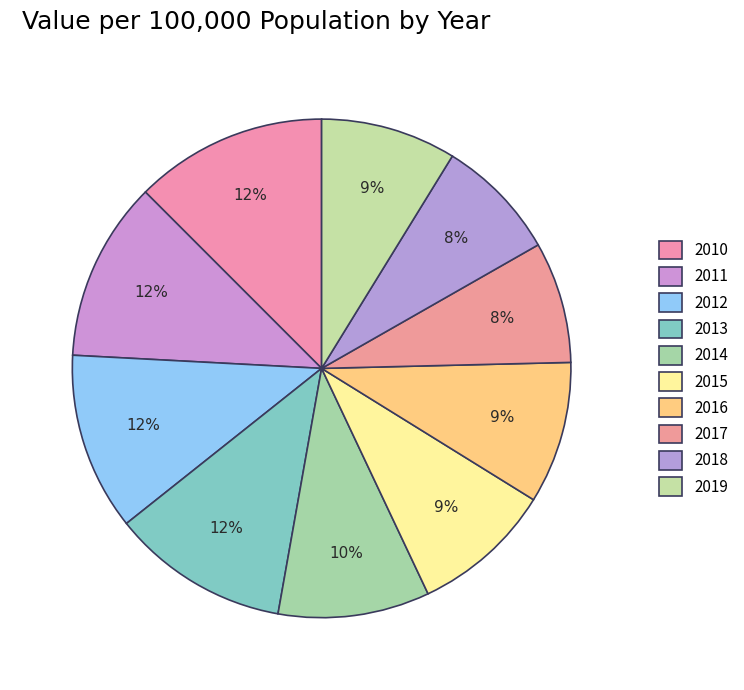

To the nearest percent, what percentage of the pie is 2011?

12%